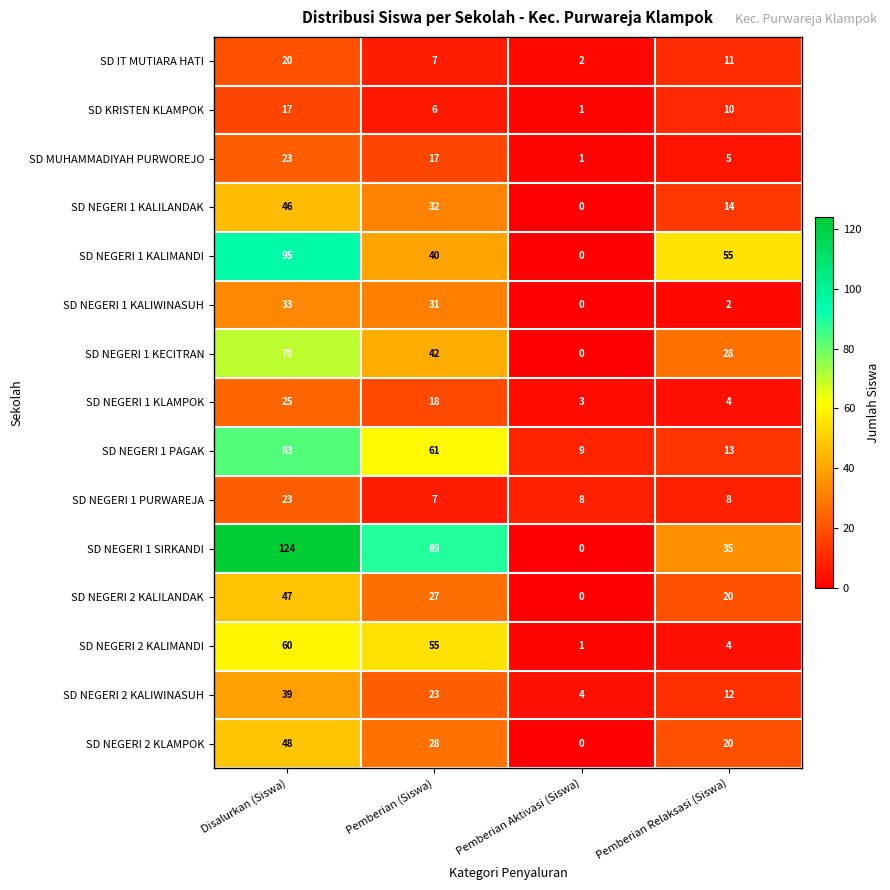

Where does the SD NEGERI 1 KLAMPOK series first go above 18?

Disalurkan (Siswa)